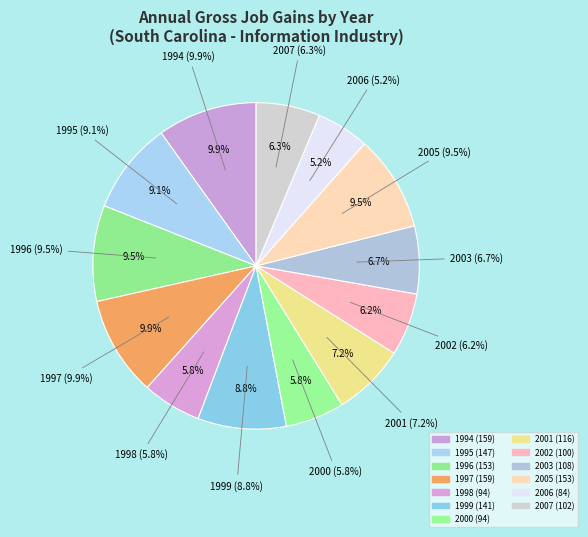

What portion of the pie excludes 2007?

93.7%